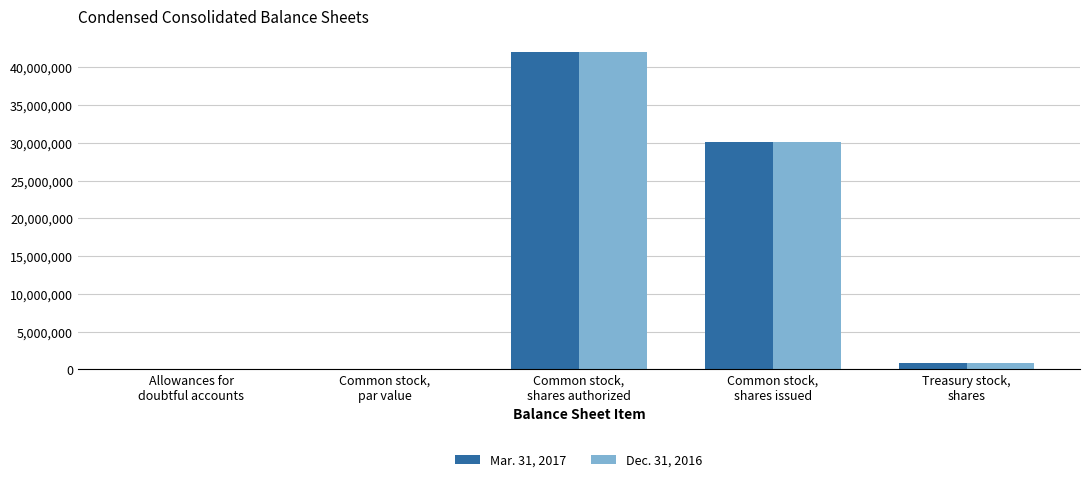

Is it true that Mar. 31, 2017 equals 52969156.8 at Common stock,
shares issued?

False